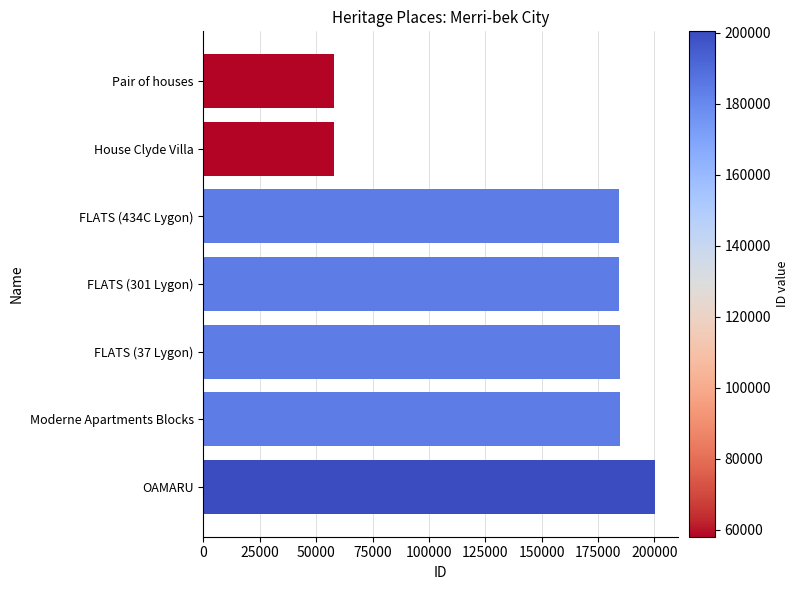

Which has a higher value, Pair of houses or FLATS (37 Lygon)?

FLATS (37 Lygon)